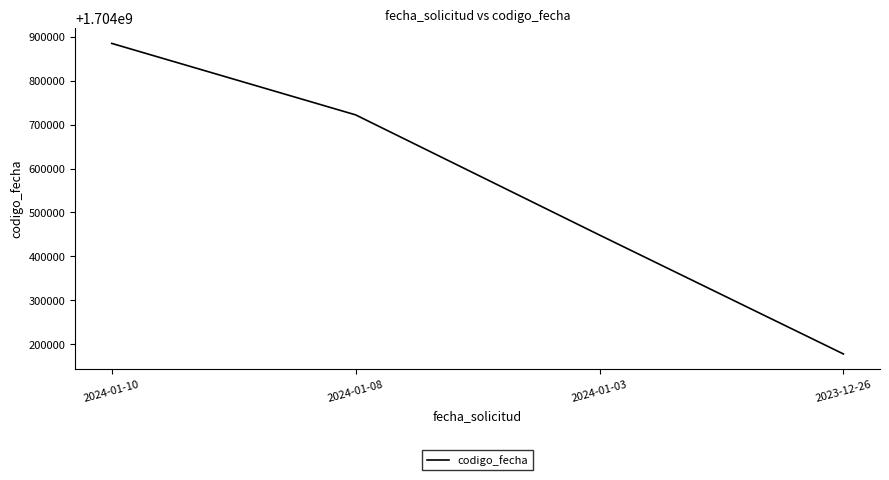

What is the smallest value displayed?

1704178267